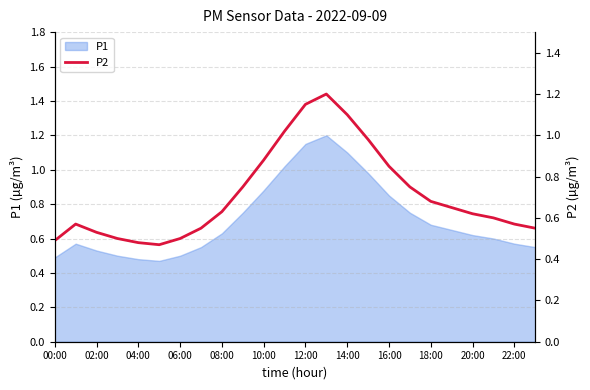

What is the minimum value shown in the chart?

0.5